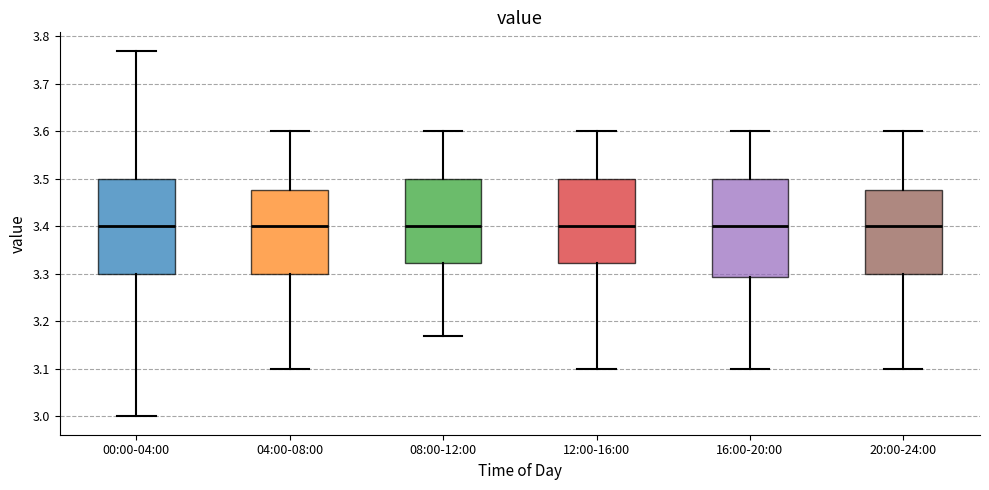

Reading left to right, transcribe this box plot: for each box, give where its median line is, the range the box spans, and where its two whiskers end, as read against the y-axis. The values are not printed on the chart, so give them approximately, as read against the axis.

00:00-04:00: median 3.40, box 3.30 to 3.50, whiskers 3.00 to 3.77
04:00-08:00: median 3.40, box 3.30 to 3.48, whiskers 3.10 to 3.60
08:00-12:00: median 3.40, box 3.32 to 3.50, whiskers 3.17 to 3.60
12:00-16:00: median 3.40, box 3.32 to 3.50, whiskers 3.10 to 3.60
16:00-20:00: median 3.40, box 3.29 to 3.50, whiskers 3.10 to 3.60
20:00-24:00: median 3.40, box 3.30 to 3.48, whiskers 3.10 to 3.60